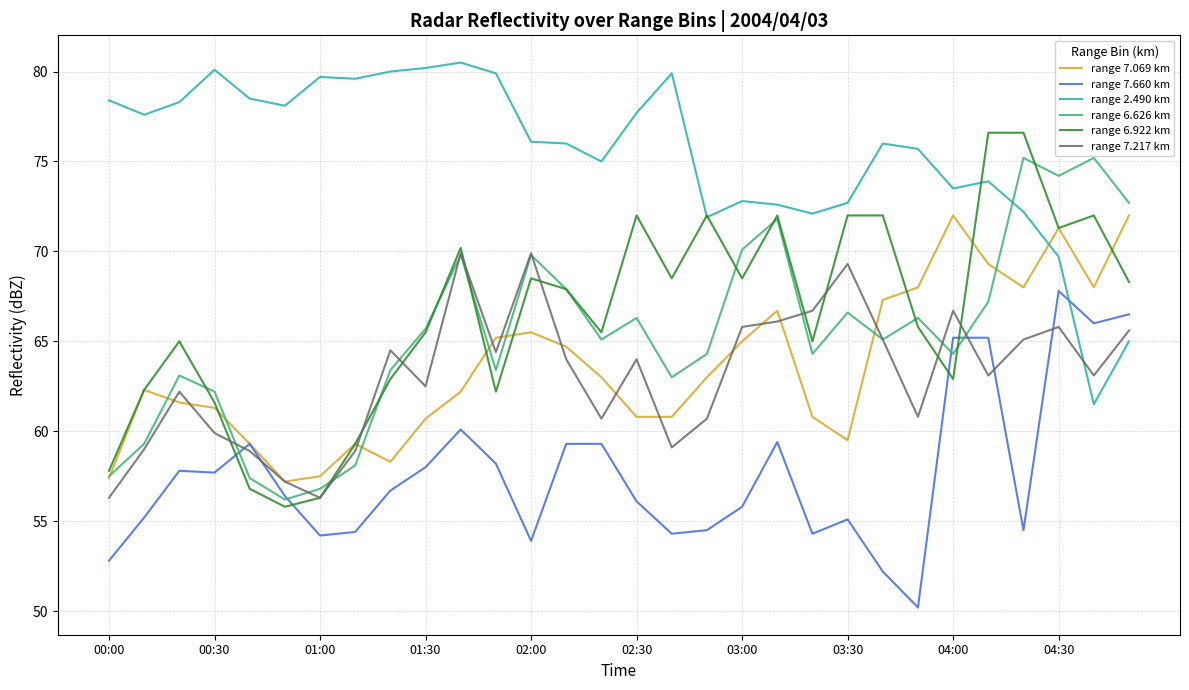

Which series has the largest total across all categories?

range 2.490 km